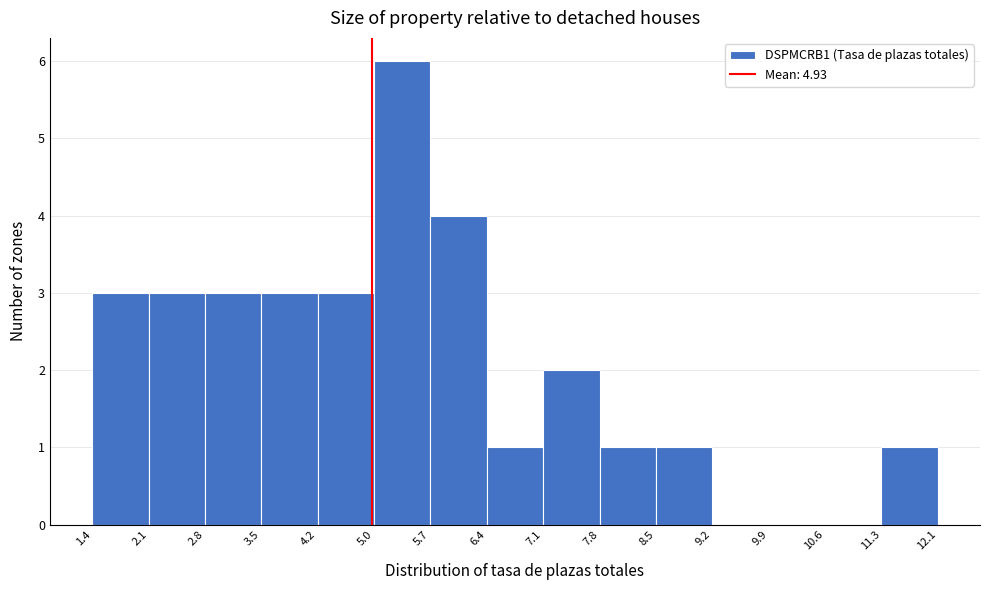

Reading left to right, transcribe this chart: for each bar, give the range it covers on the x-axis and its height. The values are not printed on the chart, so give them approximately, as read against the axis.

1.4 to 2.1: 3
2.1 to 2.8: 3
2.8 to 3.5: 3
3.5 to 4.2: 3
4.2 to 5.0: 3
5.0 to 5.7: 6
5.7 to 6.4: 4
6.4 to 7.1: 1
7.1 to 7.8: 2
7.8 to 8.5: 1
8.5 to 9.2: 1
9.2 to 9.9: 0
9.9 to 10.6: 0
10.6 to 11.3: 0
11.3 to 12.1: 1